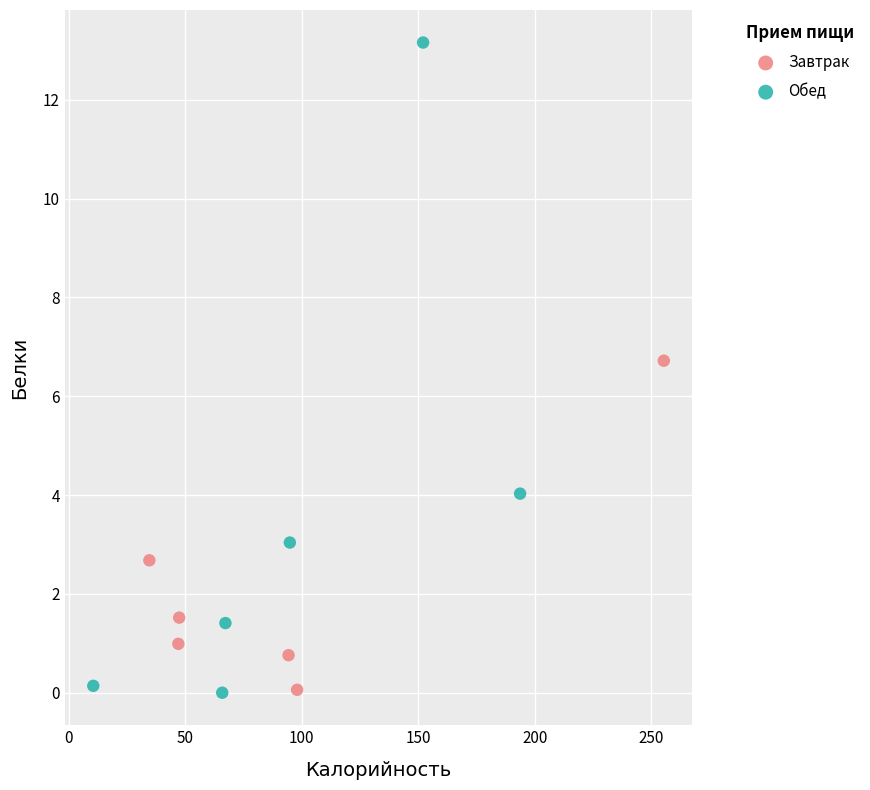

Which series reaches the maximum Y coordinate?

Обед